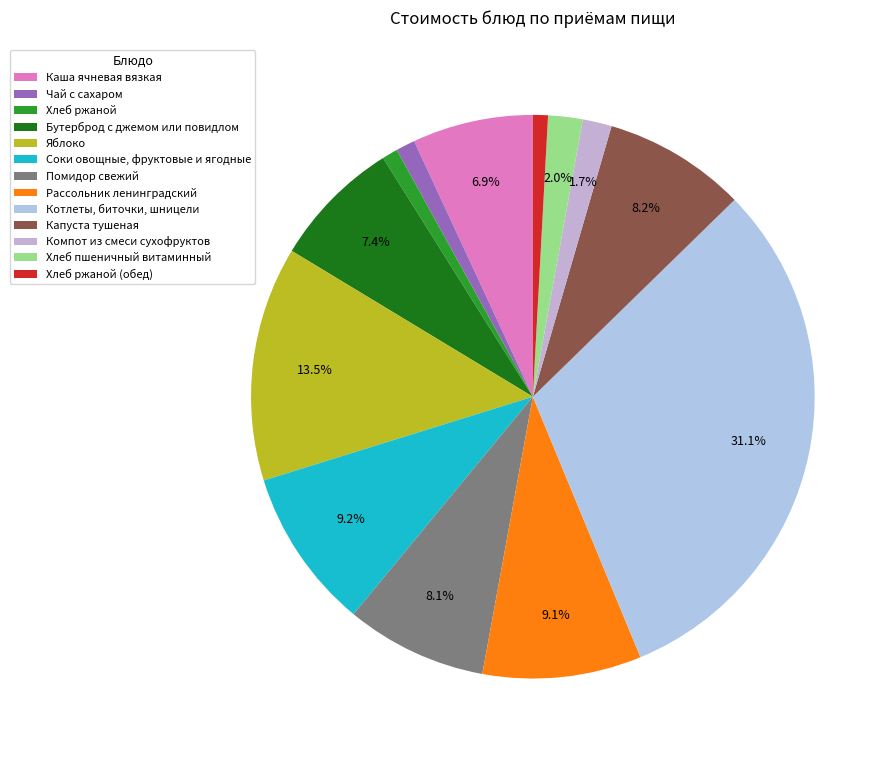

Rank the categories by value from highest to lowest.

Котлеты, биточки, шницели, Яблоко, Соки овощные, фруктовые и ягодные, Рассольник ленинградский, Капуста тушеная, Помидор свежий, Бутерброд с джемом или повидлом, Каша ячневая вязкая, Хлеб пшеничный витаминный, Компот из смеси сухофруктов, Чай с сахаром, Хлеб ржаной, Хлеб ржаной (обед)